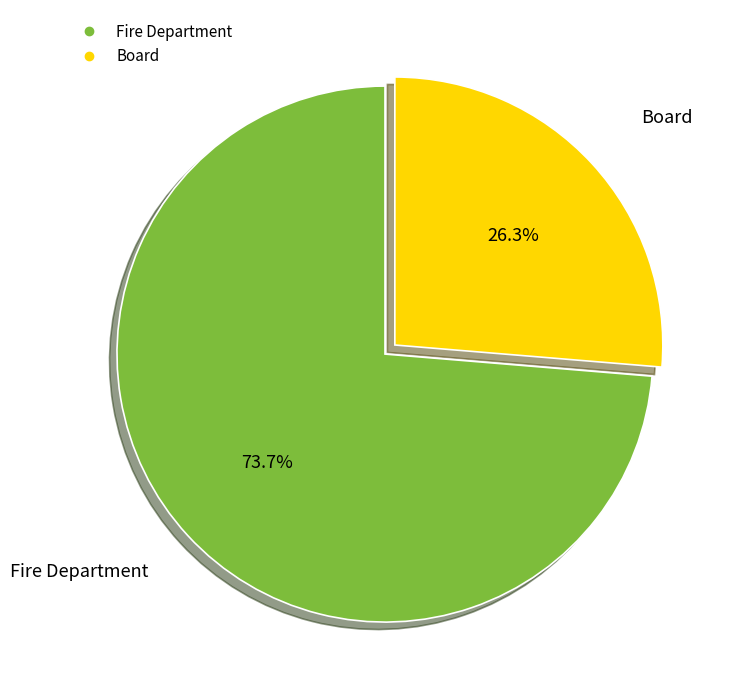

To the nearest percent, what percentage of the pie is Fire Department?

74%